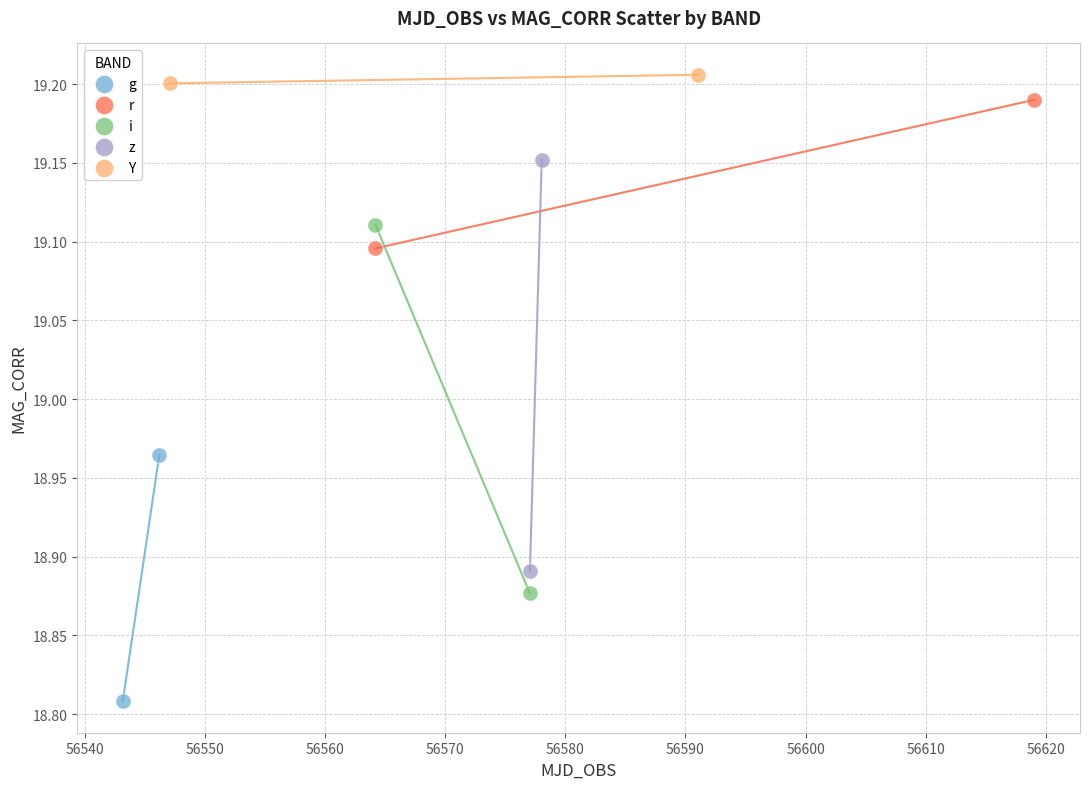

Which series contains the highest Y value?

Y